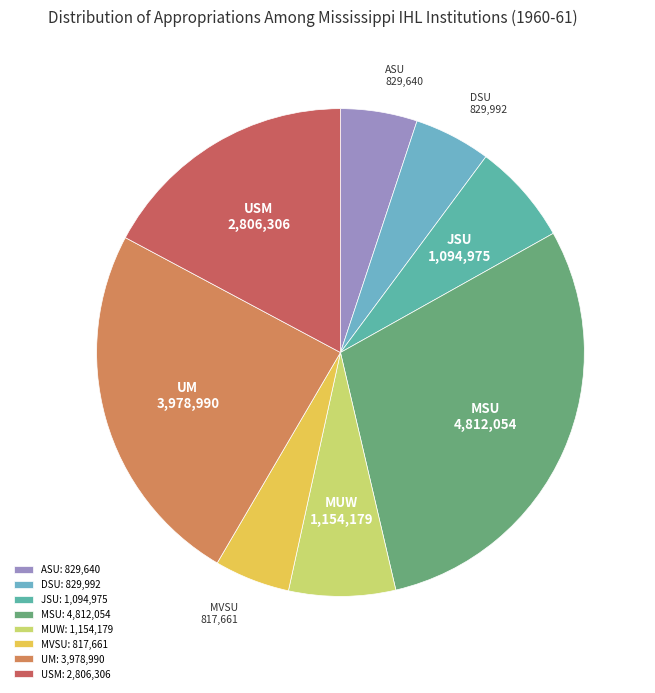

Is UM the majority of the pie?

No